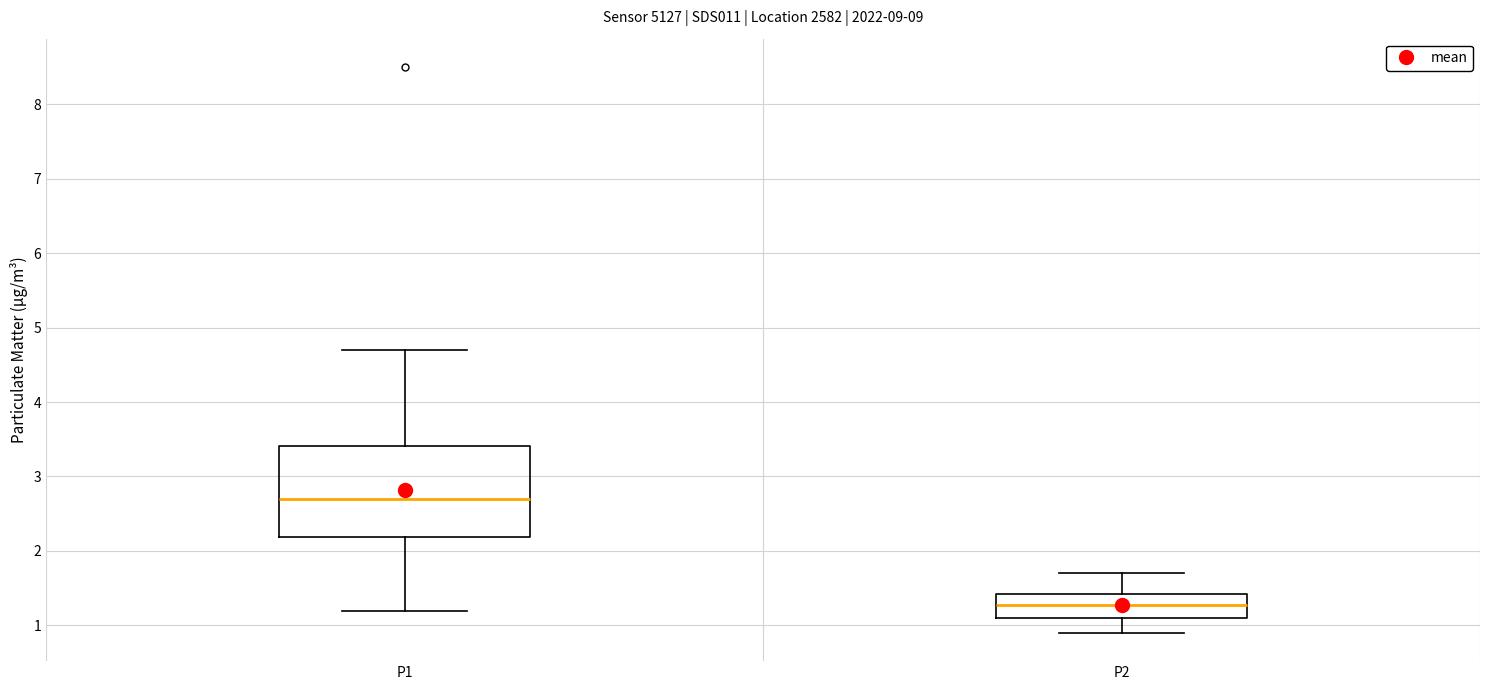

Reading left to right, transcribe this box plot: for each box, give where its median line is, the range the box spans, and where its two whiskers end, as read against the y-axis. The values are not printed on the chart, so give them approximately, as read against the axis.

P1: median 2.7, box 2.2 to 3.4, whiskers 1.2 to 4.7
P2: median 1.3, box 1.1 to 1.4, whiskers 0.9 to 1.7